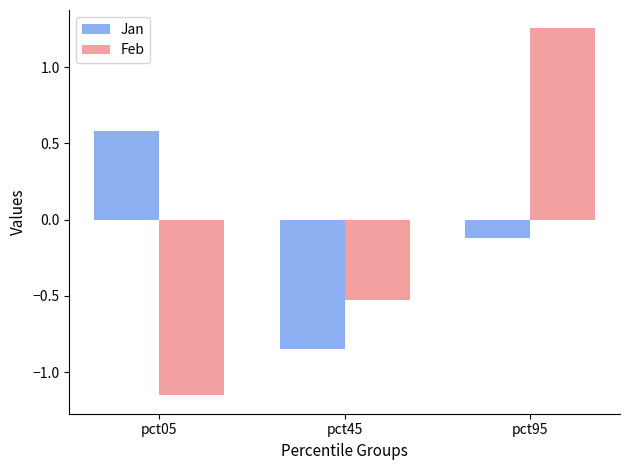

At which category does the chart reach its minimum across all series?

pct05